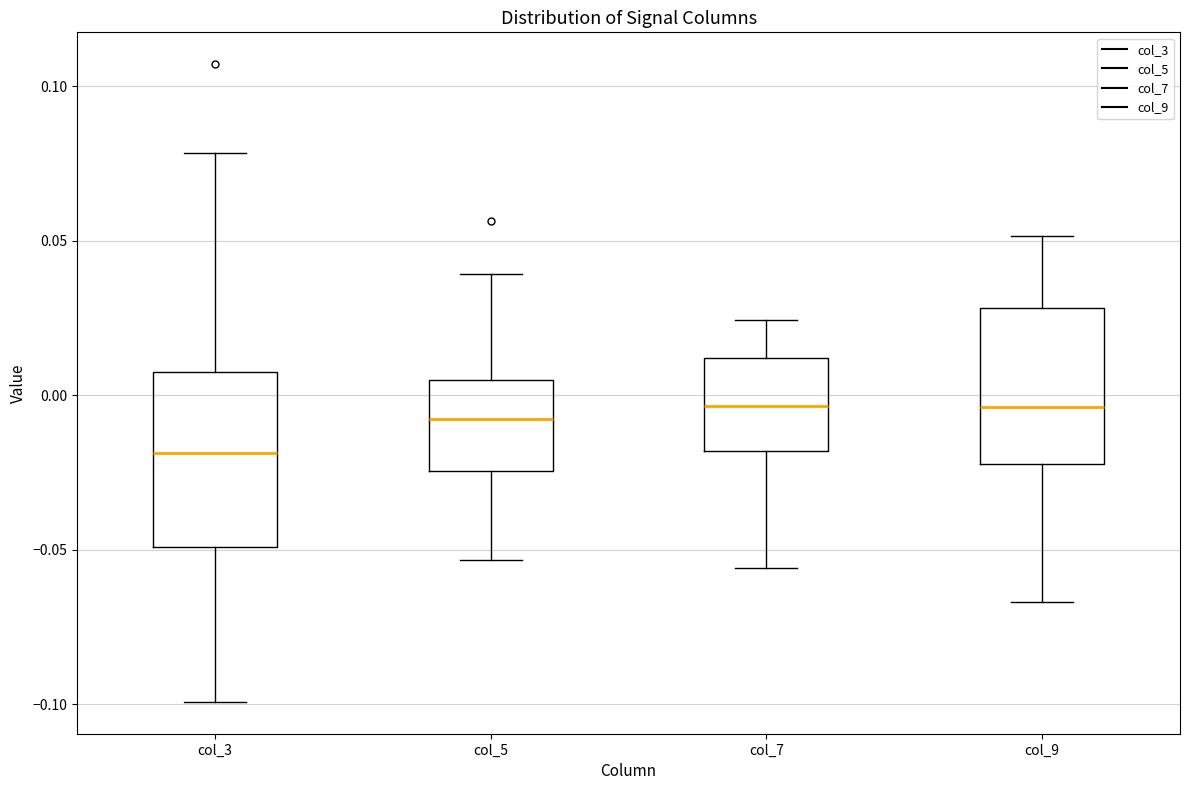

Where is the lower edge of the box for col_5 on the y-axis? The values are not printed on the chart, so give them approximately, as read against the axis.

-0.025